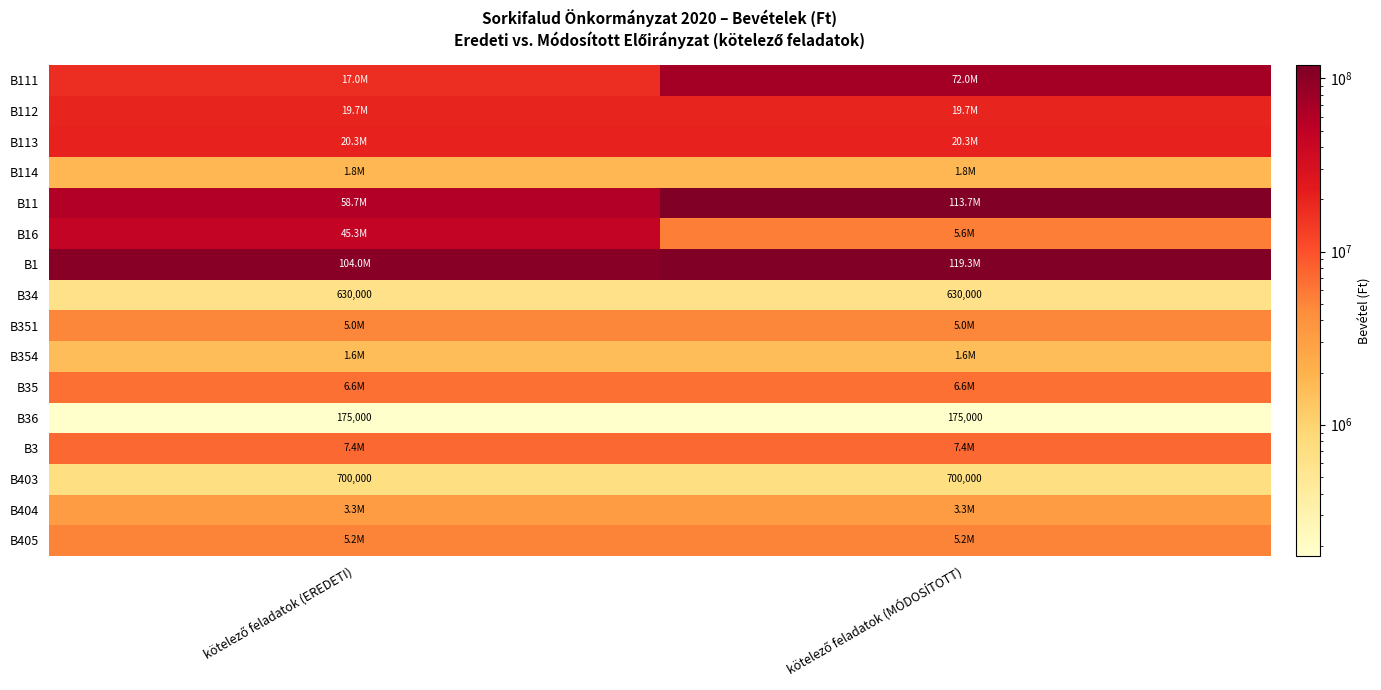

What is the spread (max minus min) of values at kötelező feladatok (EREDETI)?

103829481